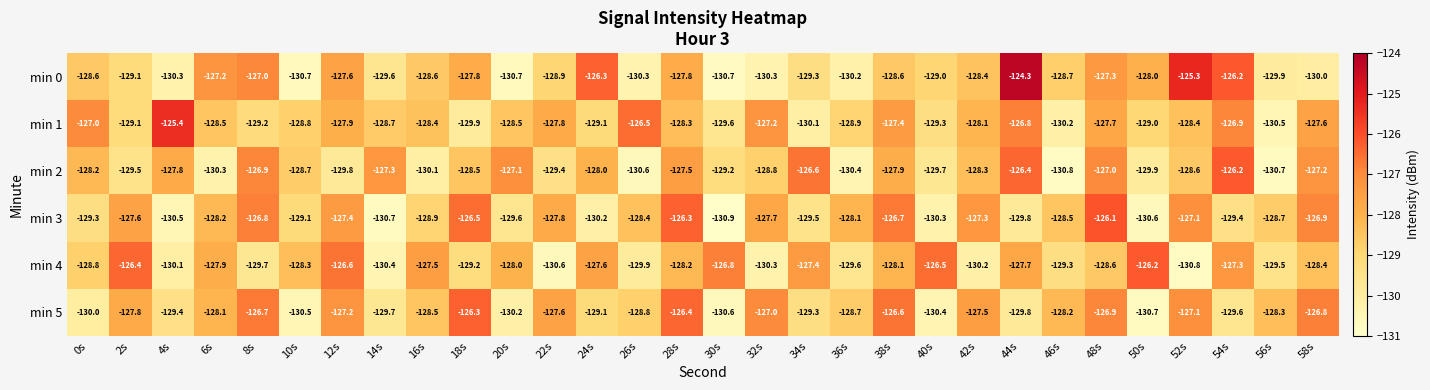

Where is min 3 nearest to the value -128?

36s